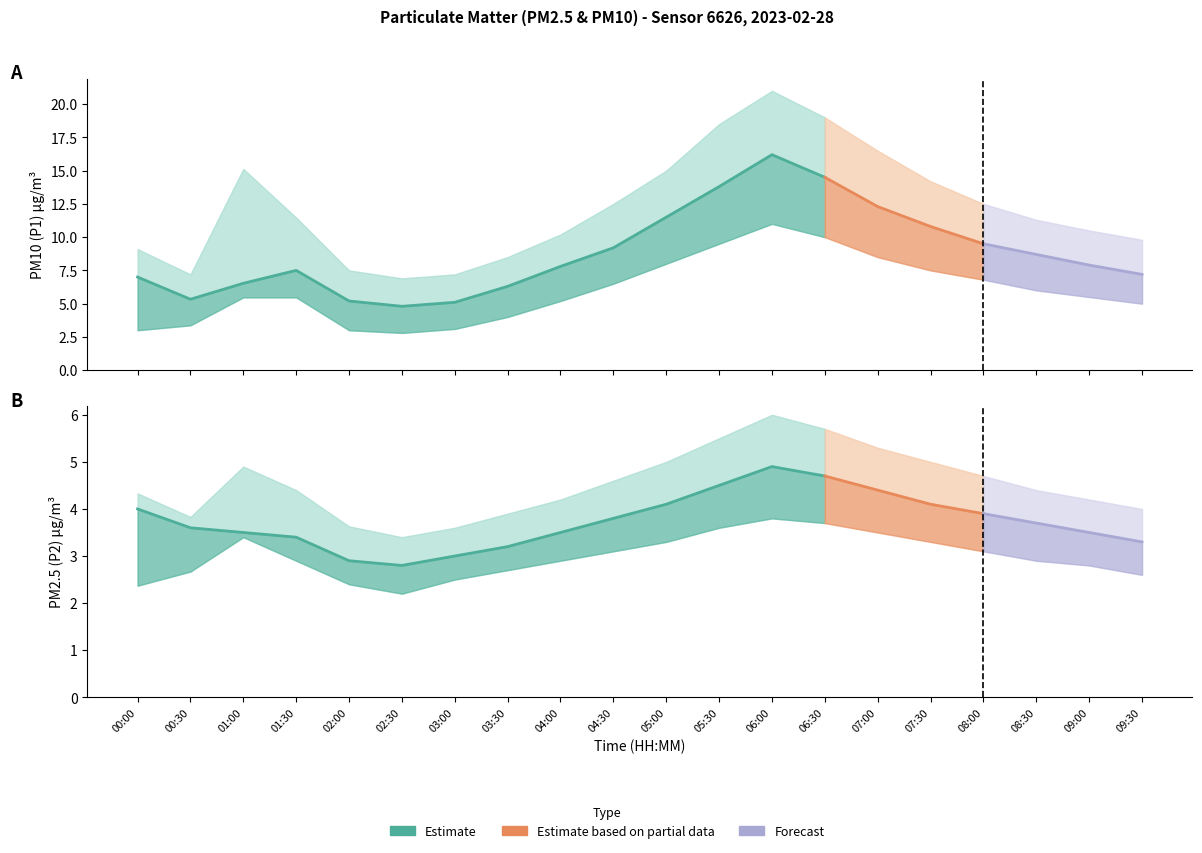

At 07:30, list the series in order from smallest to largest.

P2_lower, P2, P2_upper, P1_lower, P1, P1_upper